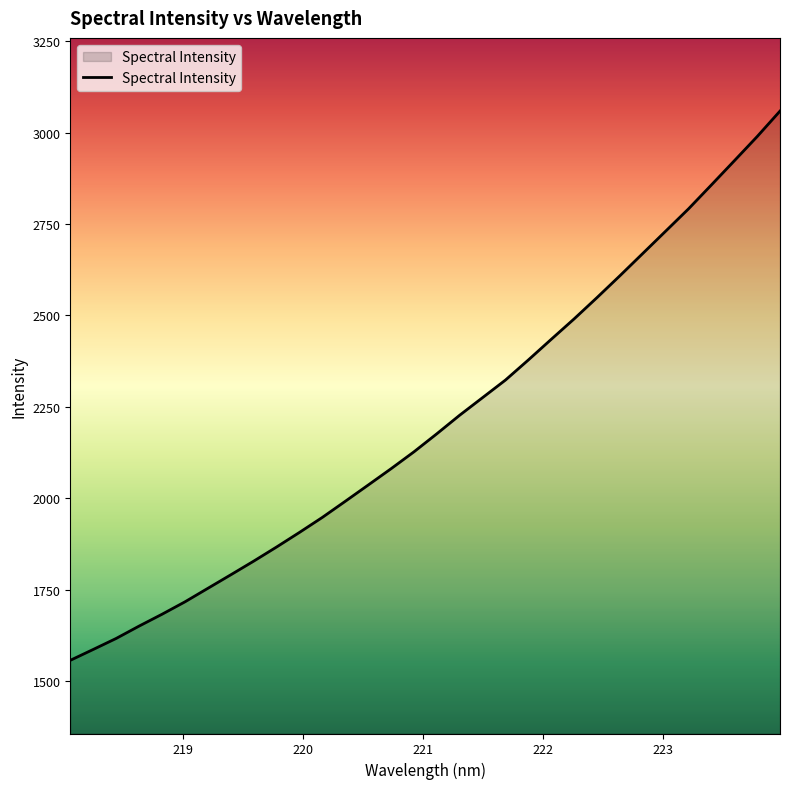

What is the difference between the maximum and minimum values?

1501.3